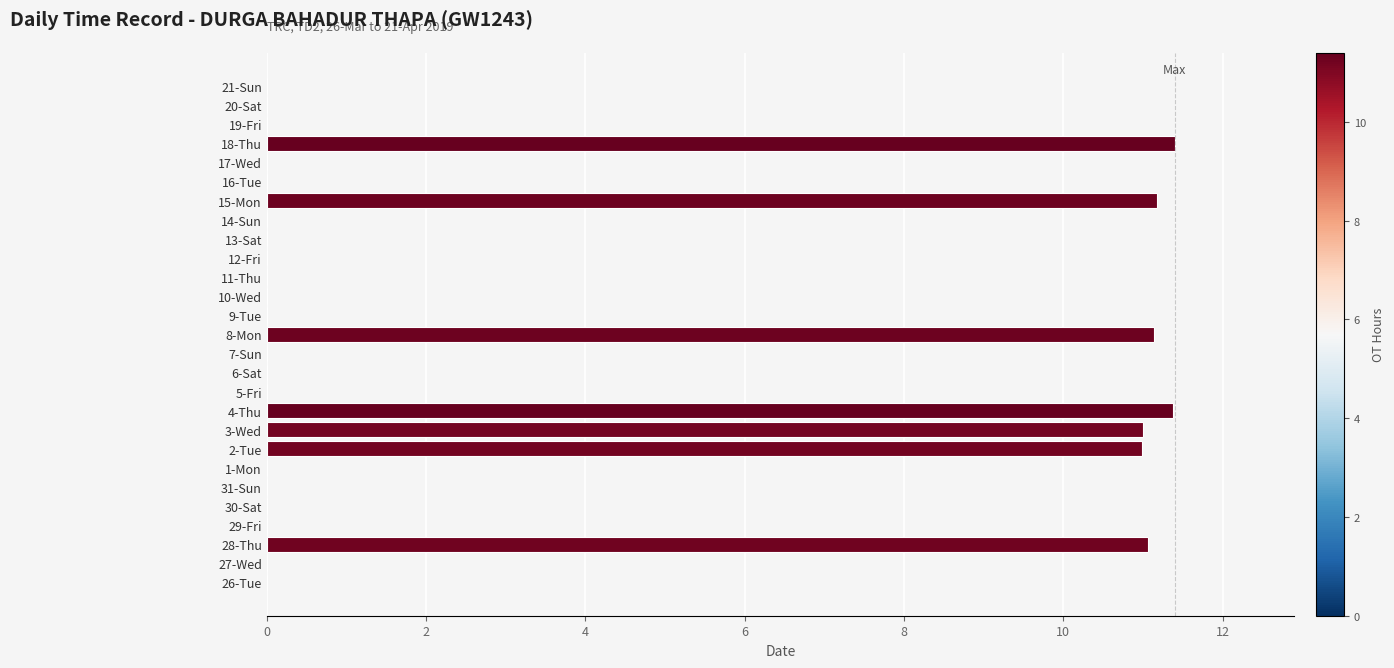

The value at 4-Thu is 11.4. True or false?

True